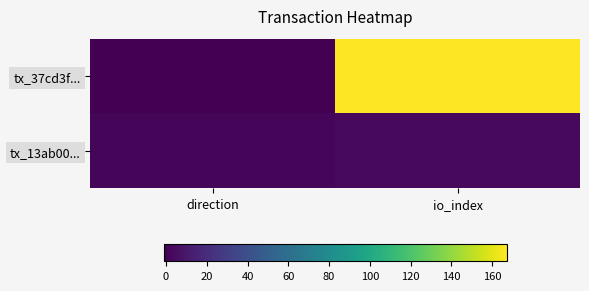

Reading left to right, transcribe all the data shown in this chart.

tx_37cd3f...: direction=-1	io_index=167
tx_13ab00...: direction=1	io_index=3